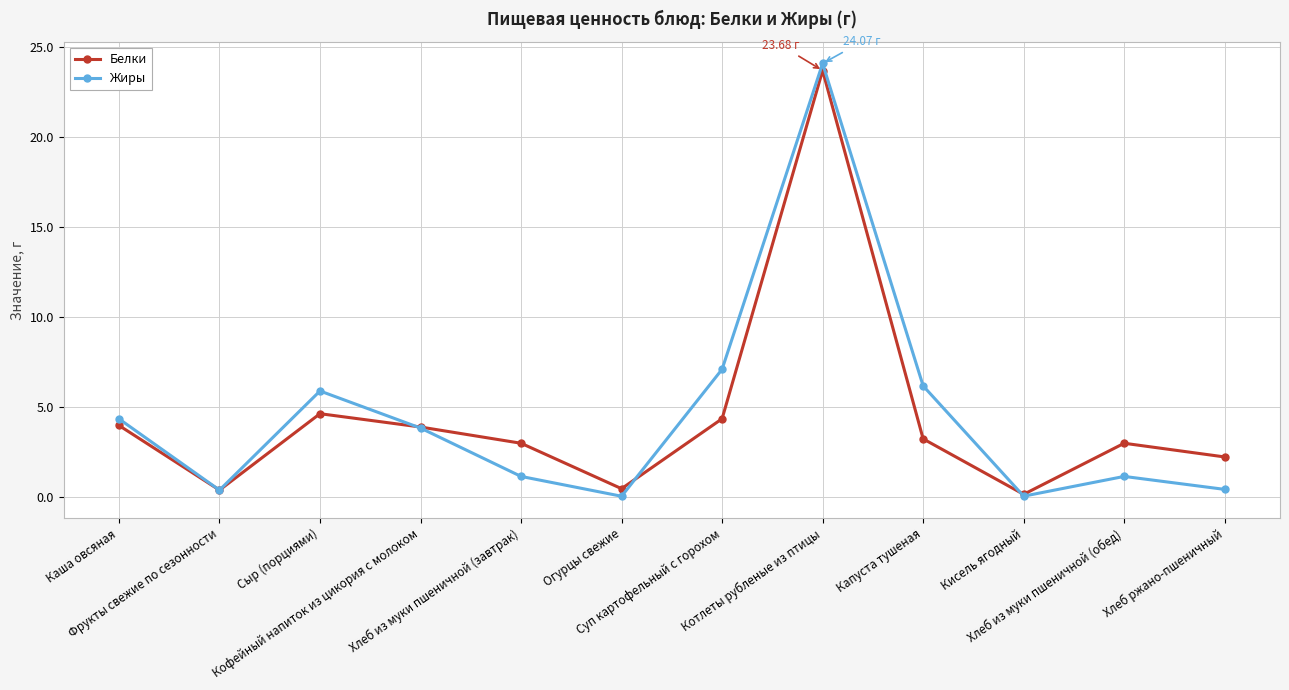

What is the sum of all Белки values?

53.1